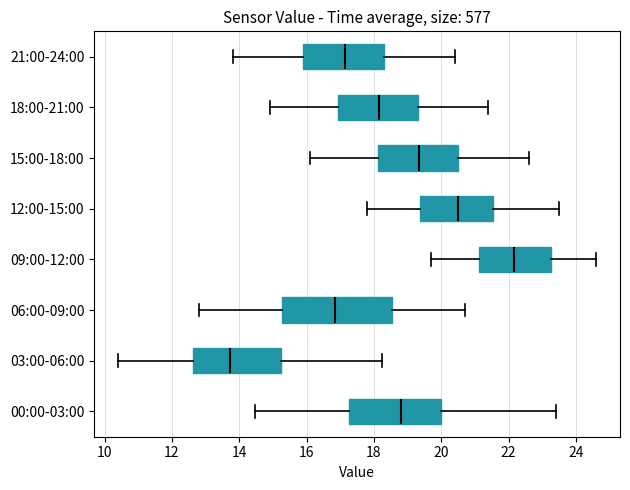

Reading bottom to top, transcribe this box plot: for each box, give where its median line is, the range the box spans, and where its two whiskers end, as read against the x-axis. The values are not printed on the chart, so give them approximately, as read against the axis.

00:00-03:00: median 18.8, box 17.2 to 20.0, whiskers 14.4 to 23.4
03:00-06:00: median 13.8, box 12.6 to 15.2, whiskers 10.4 to 18.2
06:00-09:00: median 16.8, box 15.2 to 18.6, whiskers 12.8 to 20.8
09:00-12:00: median 22.2, box 21.2 to 23.2, whiskers 19.8 to 24.6
12:00-15:00: median 20.6, box 19.4 to 21.6, whiskers 17.8 to 23.6
15:00-18:00: median 19.4, box 18.2 to 20.6, whiskers 16.2 to 22.6
18:00-21:00: median 18.2, box 17.0 to 19.4, whiskers 15.0 to 21.4
21:00-24:00: median 17.2, box 16.0 to 18.4, whiskers 13.8 to 20.4